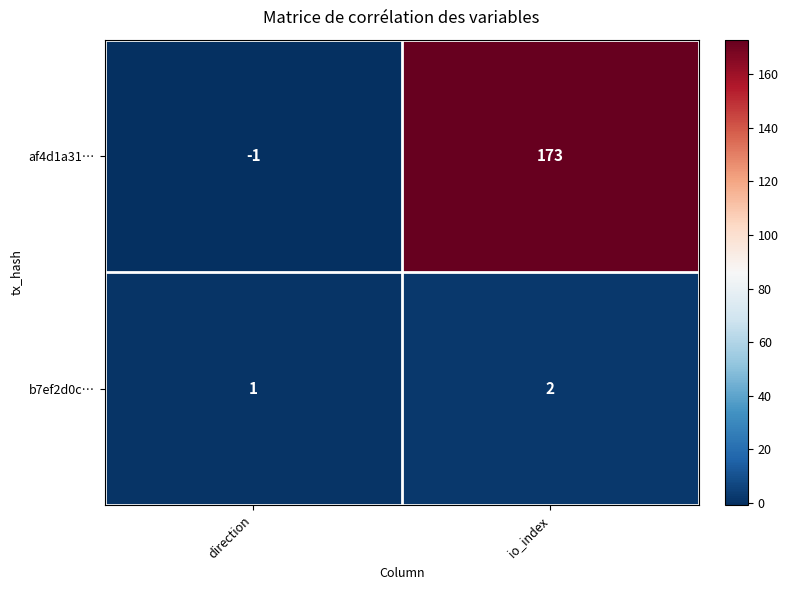

Which series changed the most between direction and io_index?

af4d1a31…